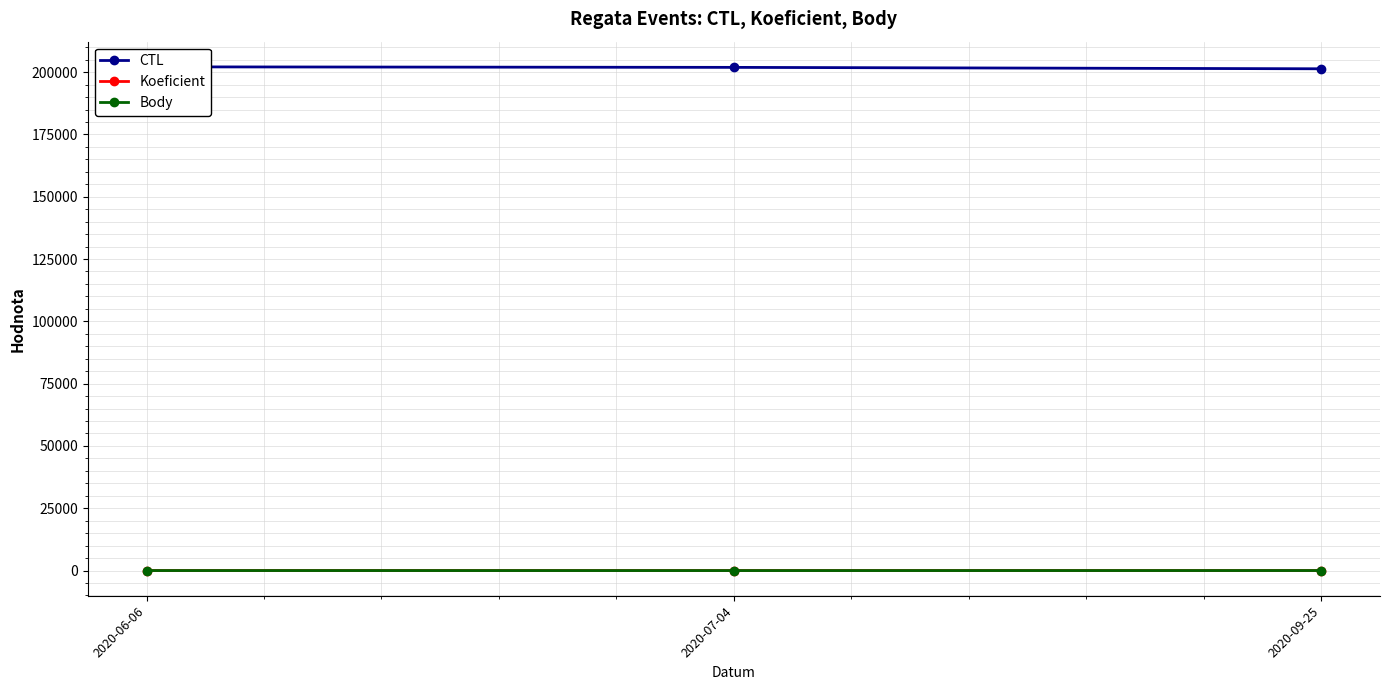

How many categories are shown in the chart?

3